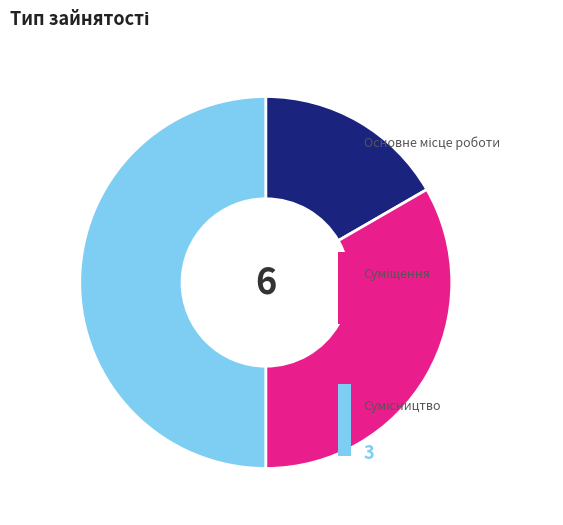

How many segments does this pie chart have?

3